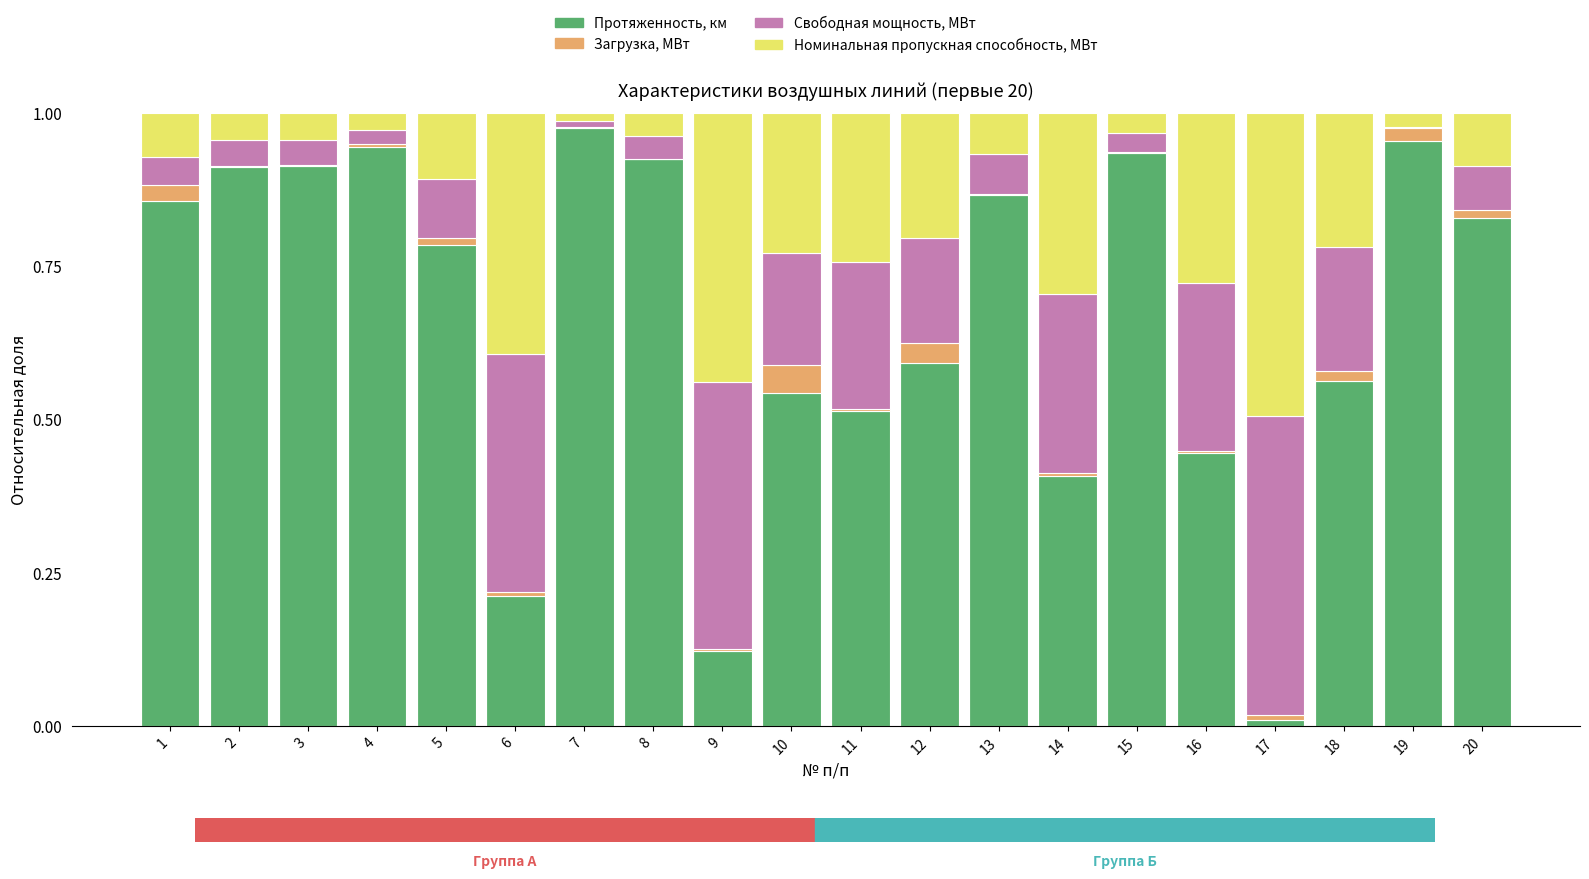

Is it true that Протяженность, км equals 0.5 at 10?

True